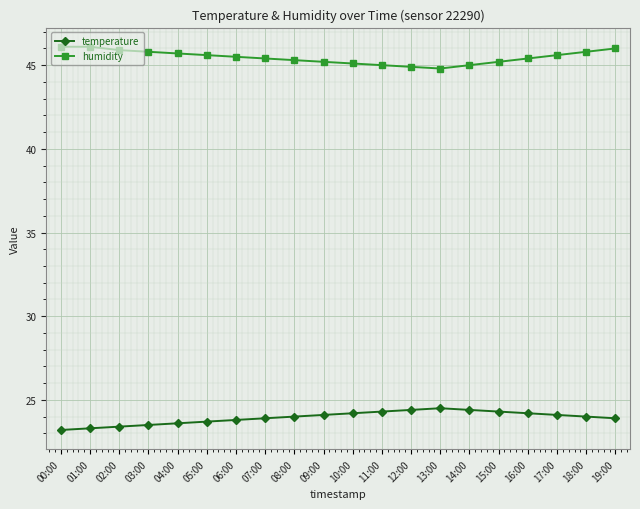

True or false: temperature and humidity intersect in this chart.

False